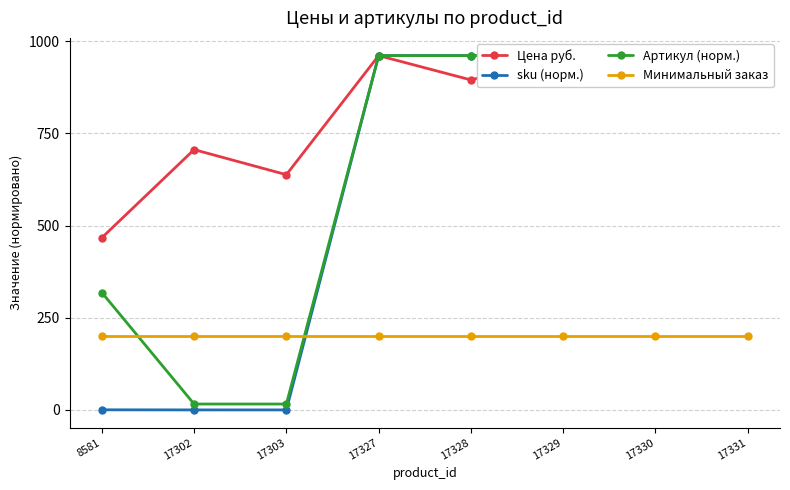

True or false: sku (норм.) has more than 0 points higher than both neighbors.

False